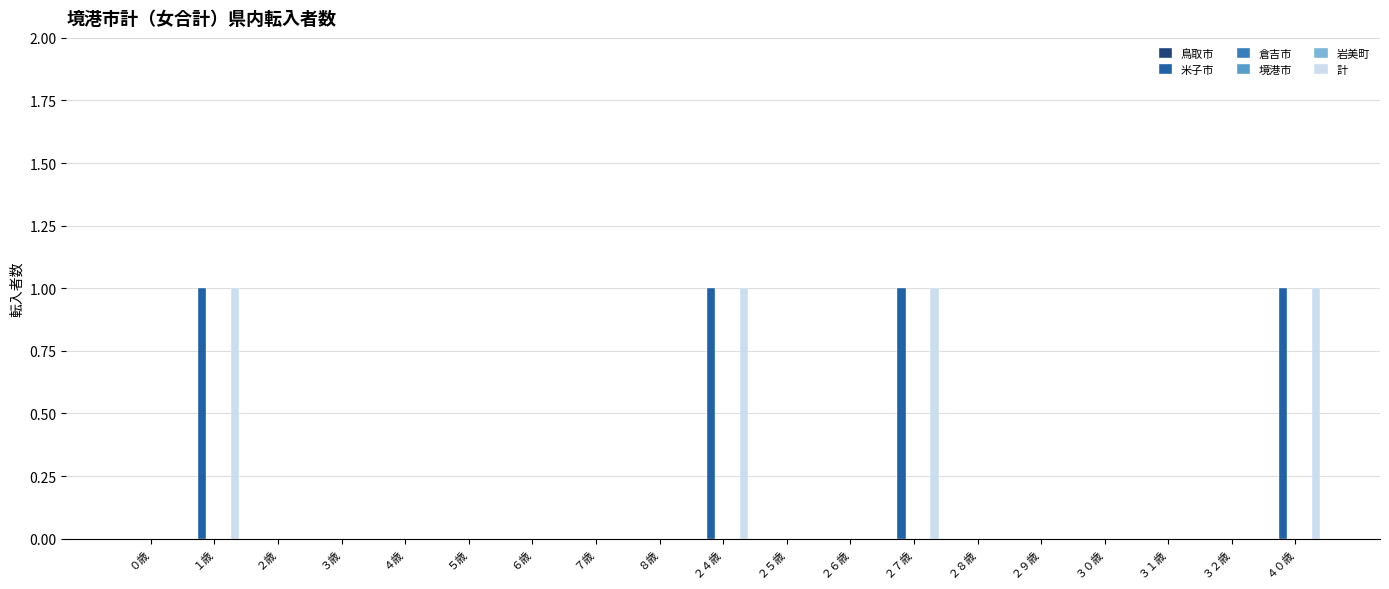

List the labels in order of 計 value, largest first.

１歳, ２４歳, ２７歳, ４０歳, ０歳, ２歳, ３歳, ４歳, ５歳, ６歳, ７歳, ８歳, ２５歳, ２６歳, ２８歳, ２９歳, ３０歳, ３１歳, ３２歳